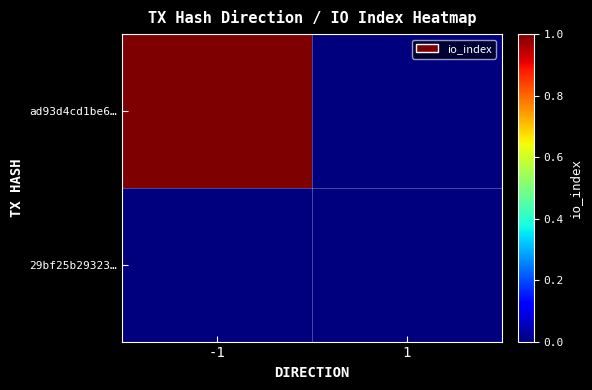

Rank the series by their maximum value, from lowest to highest.

29bf25b29323…, ad93d4cd1be6…